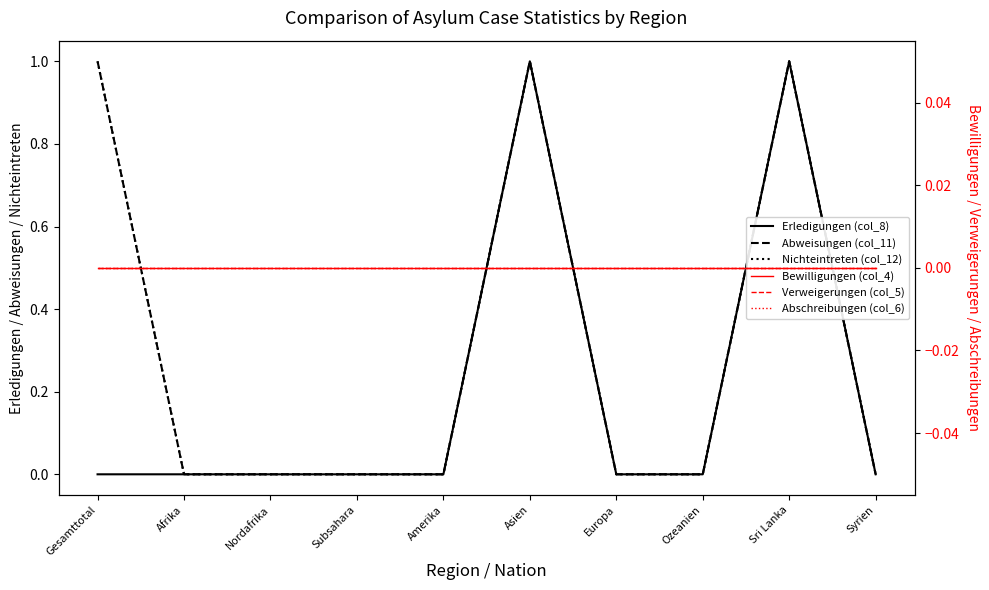

Reading left to right, transcribe all the data shown in this chart.

Erledigungen (col_8): 0	0	0	0	0	1	0	0	1	0
Abweisungen (col_11): 1	0	0	0	0	1	0	0	1	0
Nichteintreten (col_12): 1	0	0	0	0	1	0	0	1	0
Bewilligungen (col_4): 0	0	0	0	0	0	0	0	0	0
Verweigerungen (col_5): 0	0	0	0	0	0	0	0	0	0
Abschreibungen (col_6): 0	0	0	0	0	0	0	0	0	0